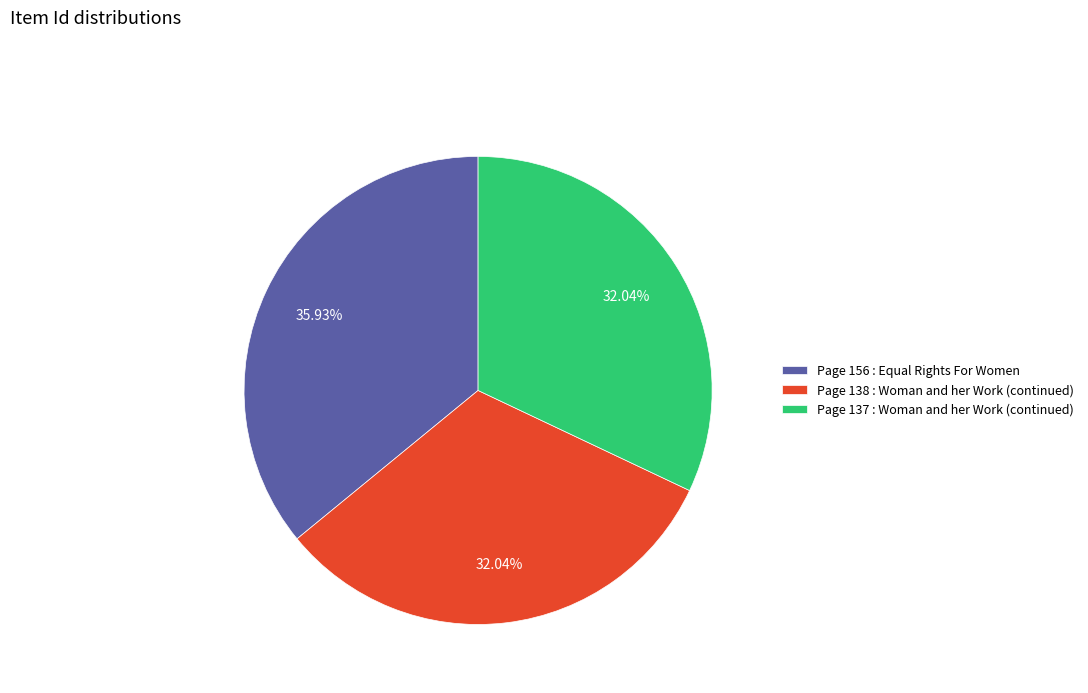

Count the number of slices in the pie.

3